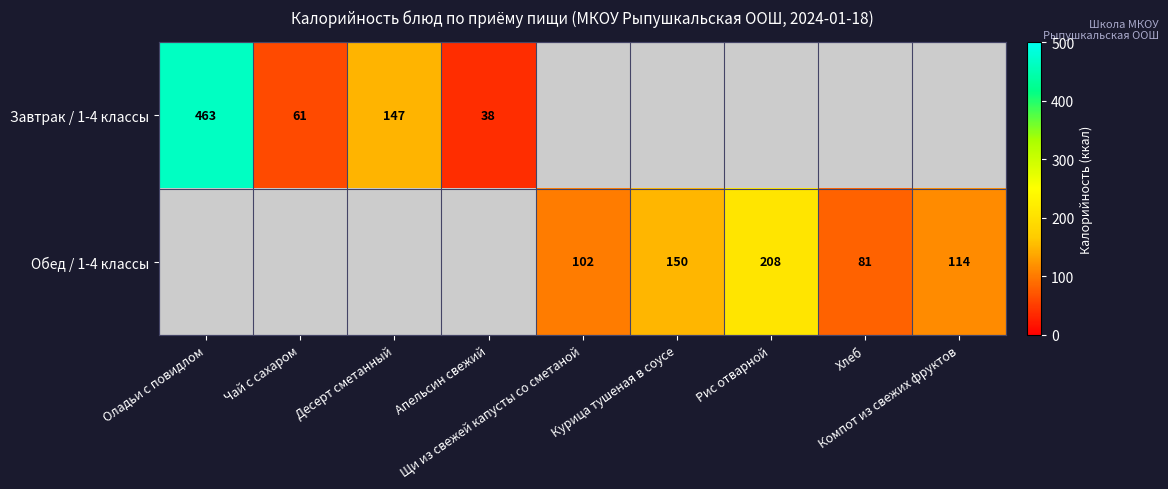

What is the sum of all Обед / 1-4 классы values?

655